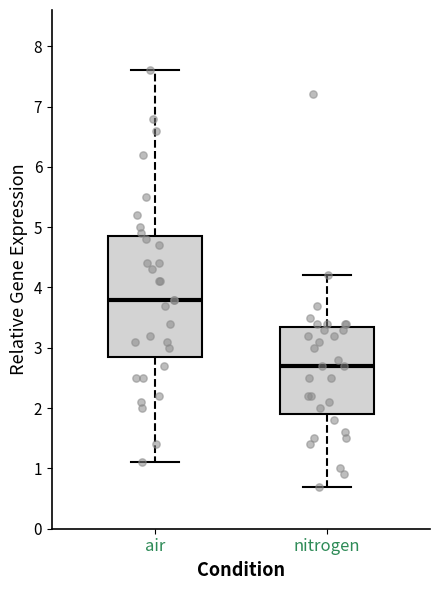

Which box's median line is the highest?

air